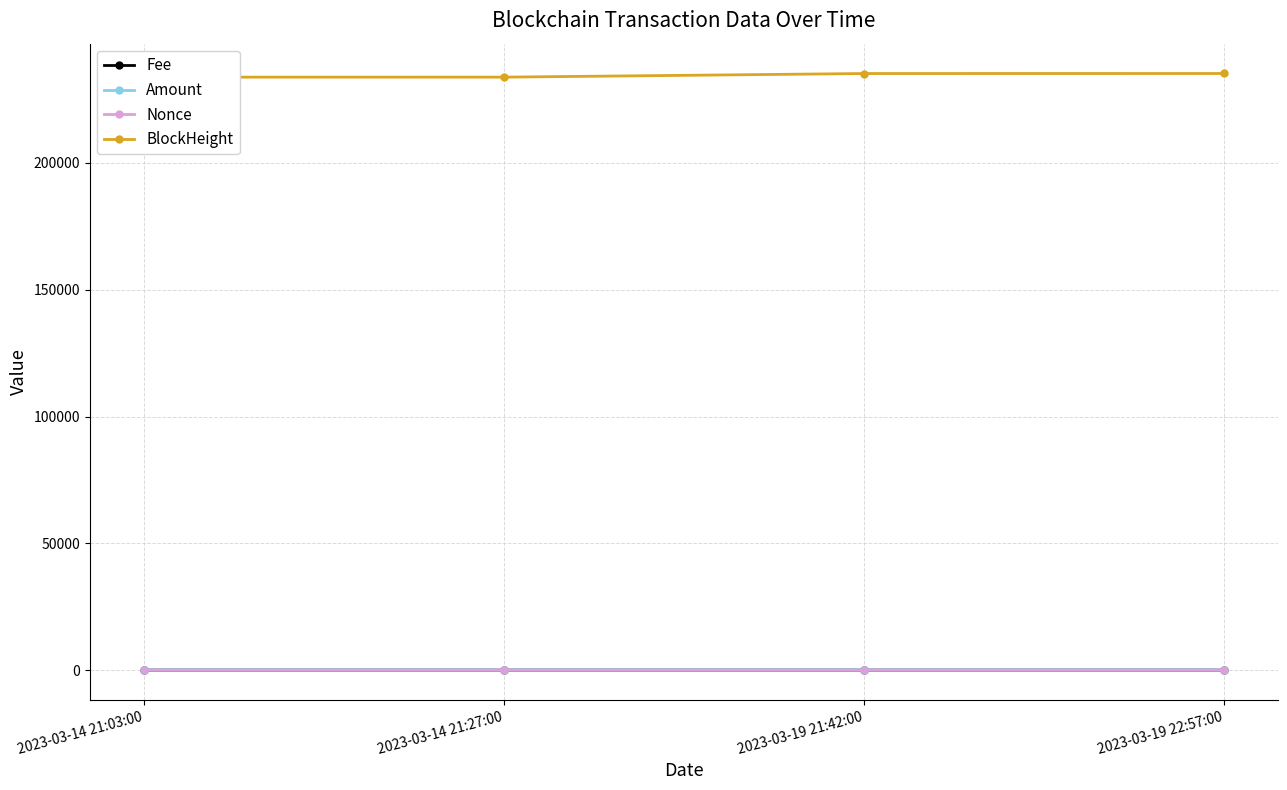

At which category does Nonce reach its first local valley?

2023-03-14 21:27:00